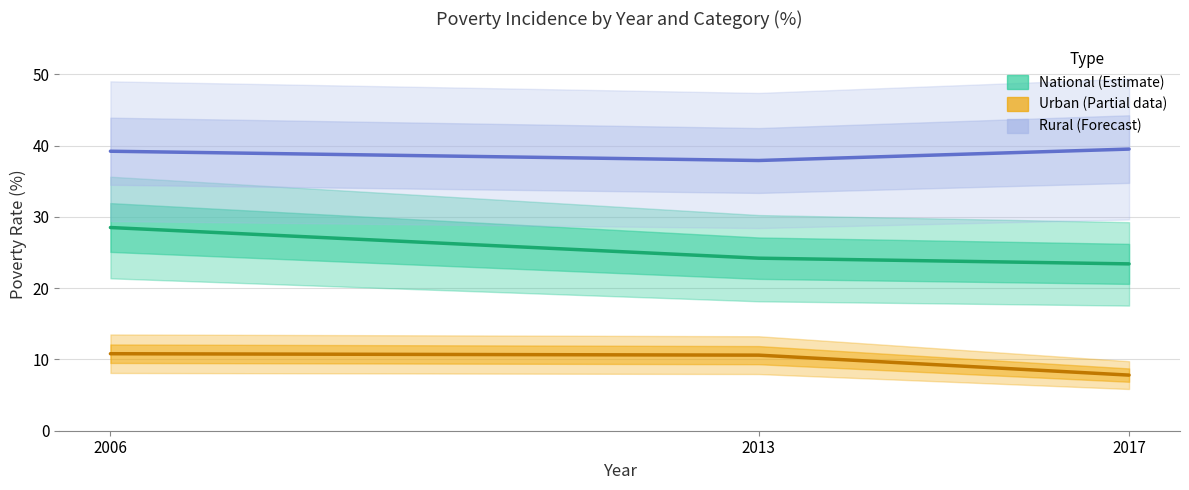

Where does the Urban (Estimate based on partial data) series first go above 10?

2006